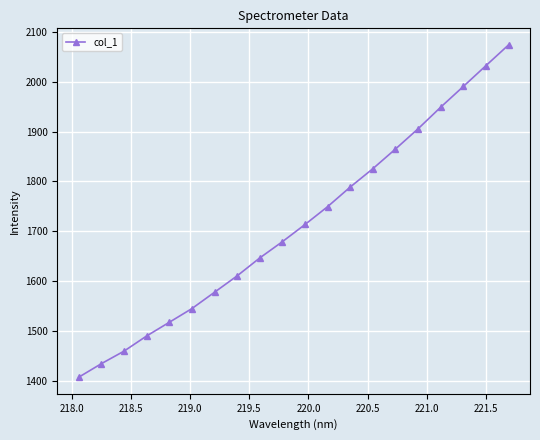

What is the smallest value displayed?

1408.1